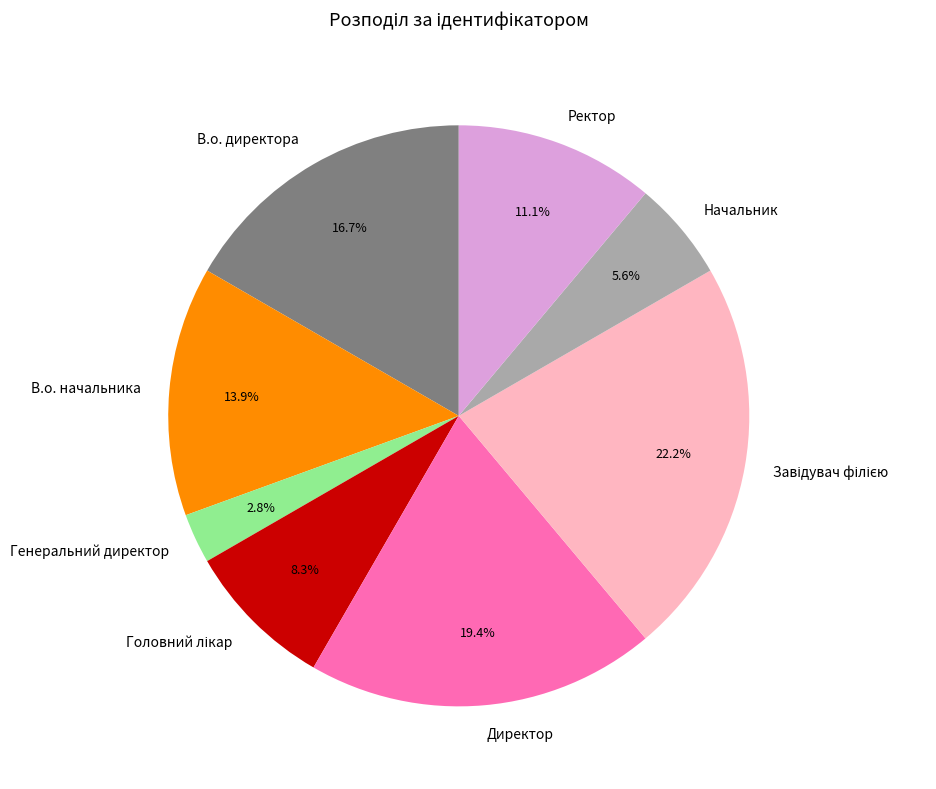

Is it true that Директор is 30% of the pie?

False